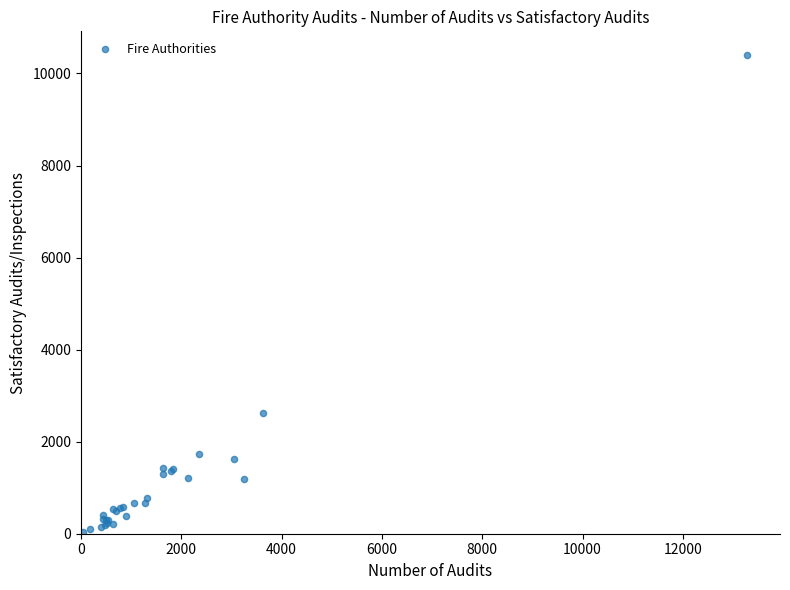

What Y value in the scatter plot is closest to 5218?

2624